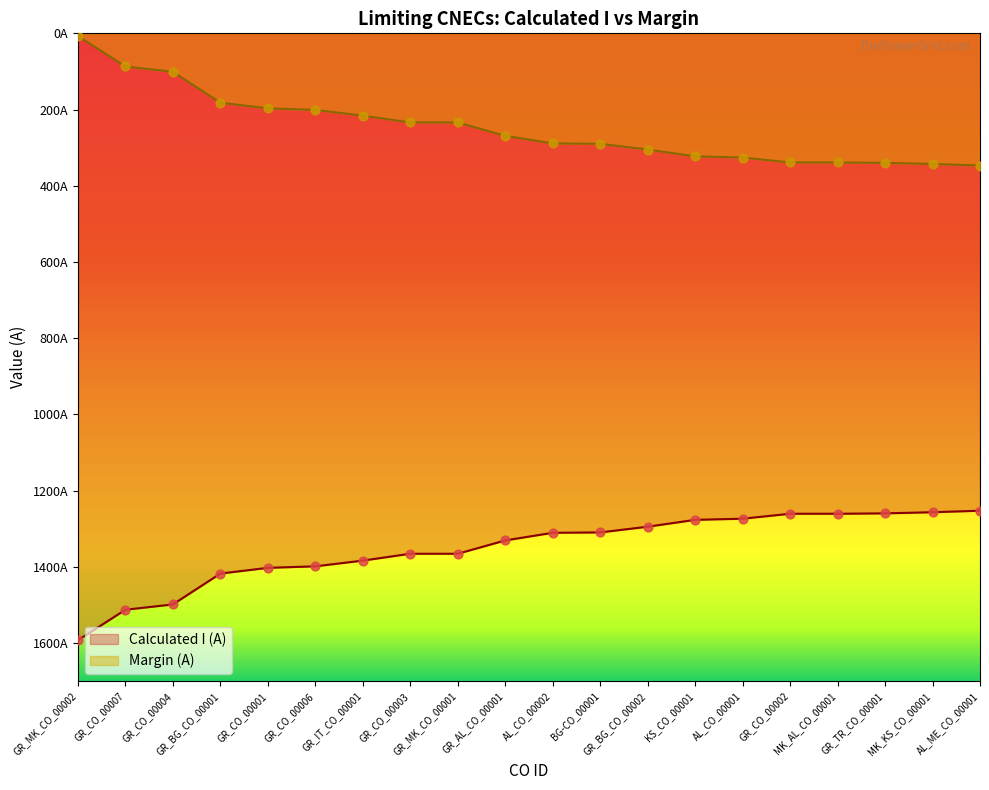

Which series reaches the maximum Y coordinate?

Margin (A)